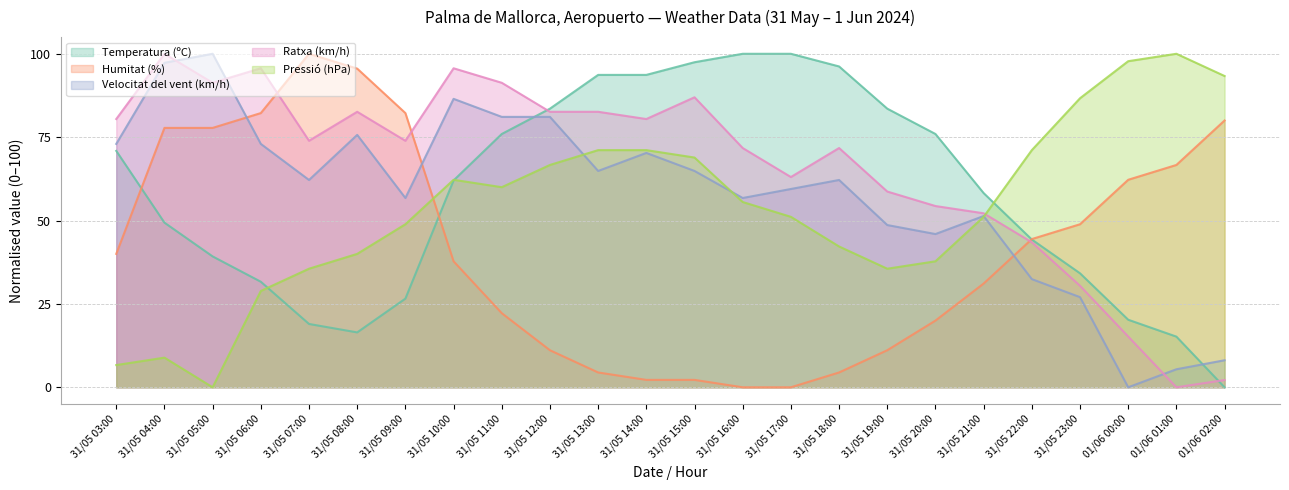

The value of Pressió (hPa) at 01/06 01:00 is 100.0. True or false?

True